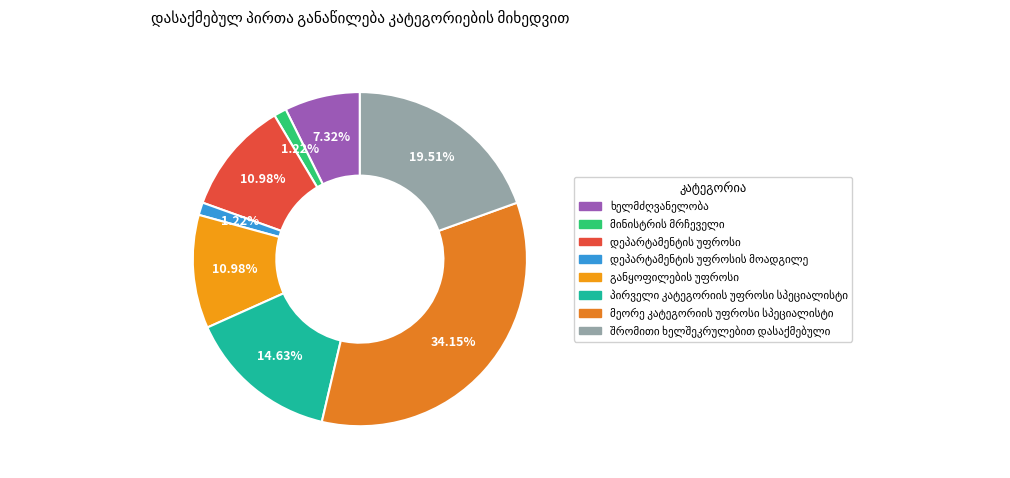

Combined, what portion of the pie is პირველი კატეგორიის უფროსი სპეციალისტი and შრომითი ხელშეკრულებით დასაქმებული?

34.1%